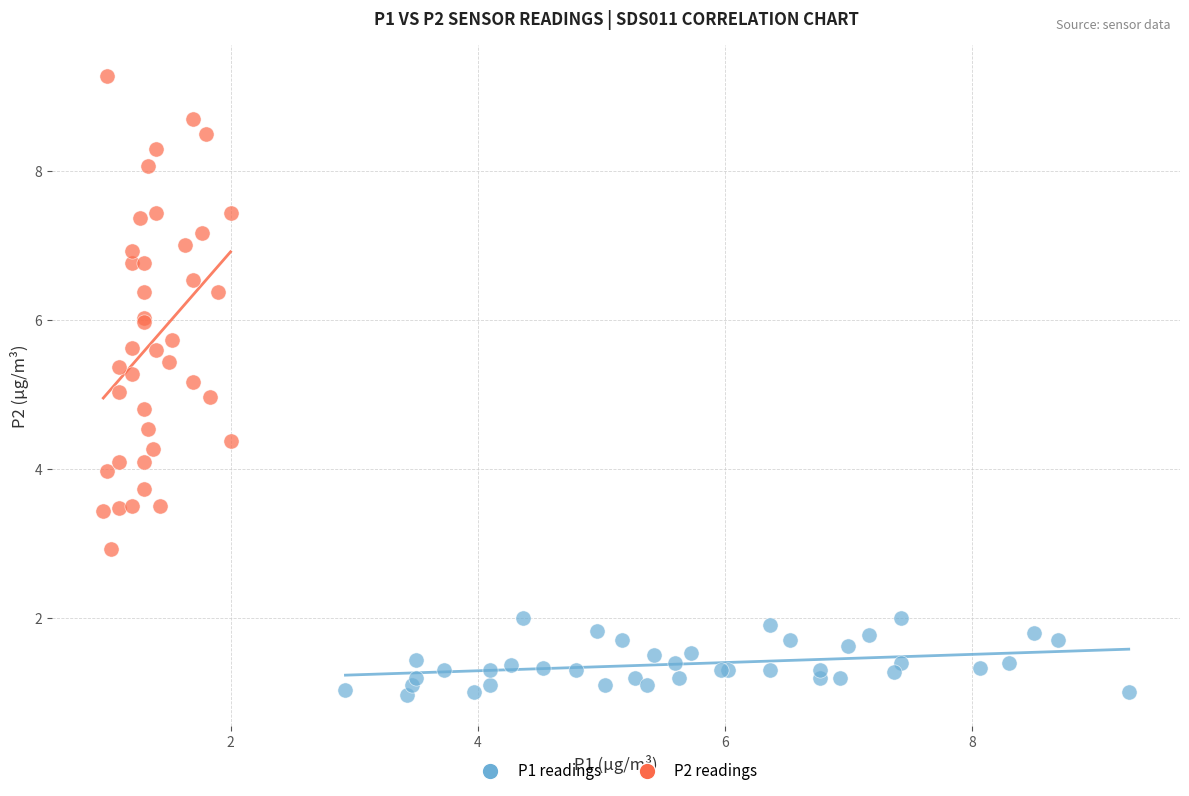

Which series reaches the maximum Y coordinate?

P2 readings